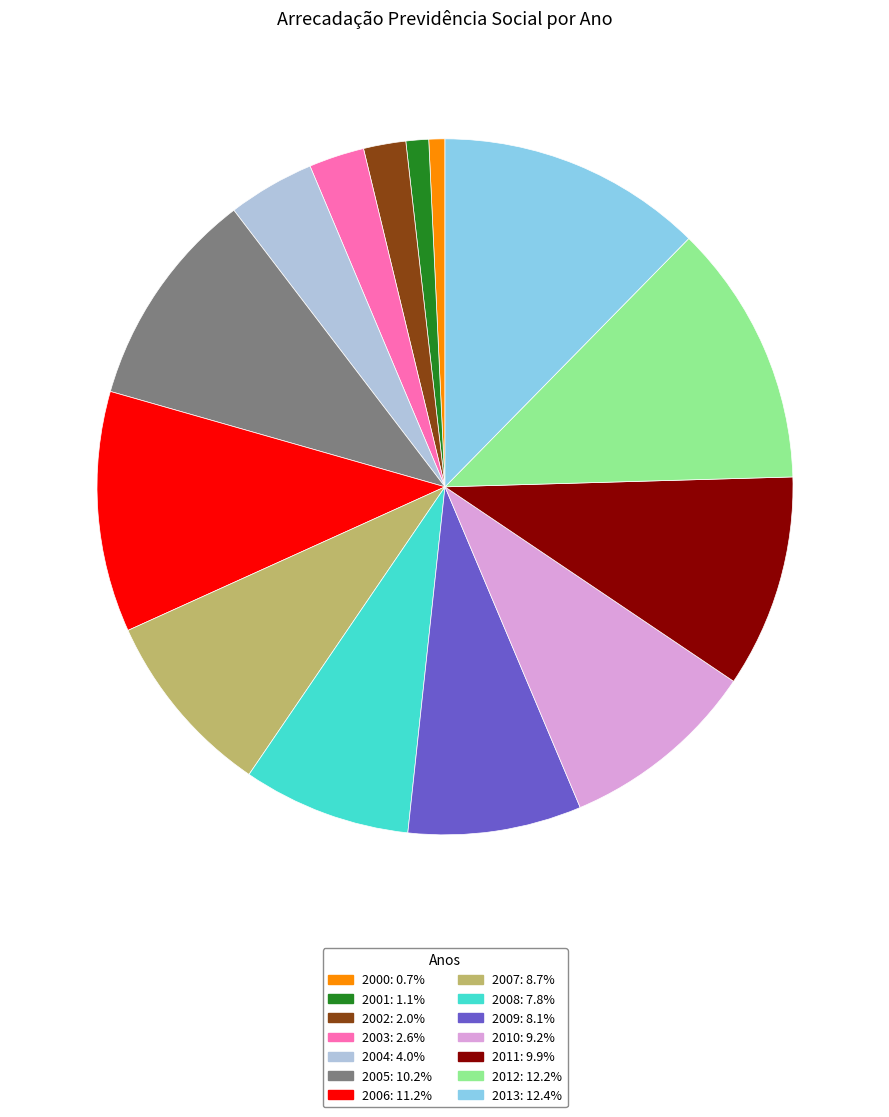

What is the ratio of the value at 2007: 8.7% to the value at 2002: 2.0%?

4.4